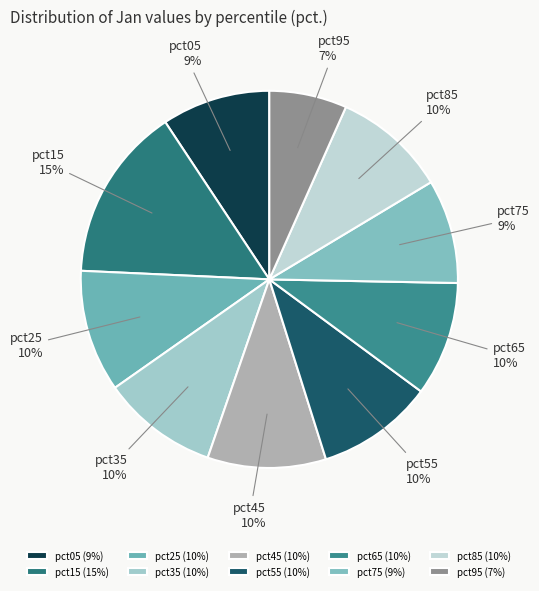

How many segments does this pie chart have?

10